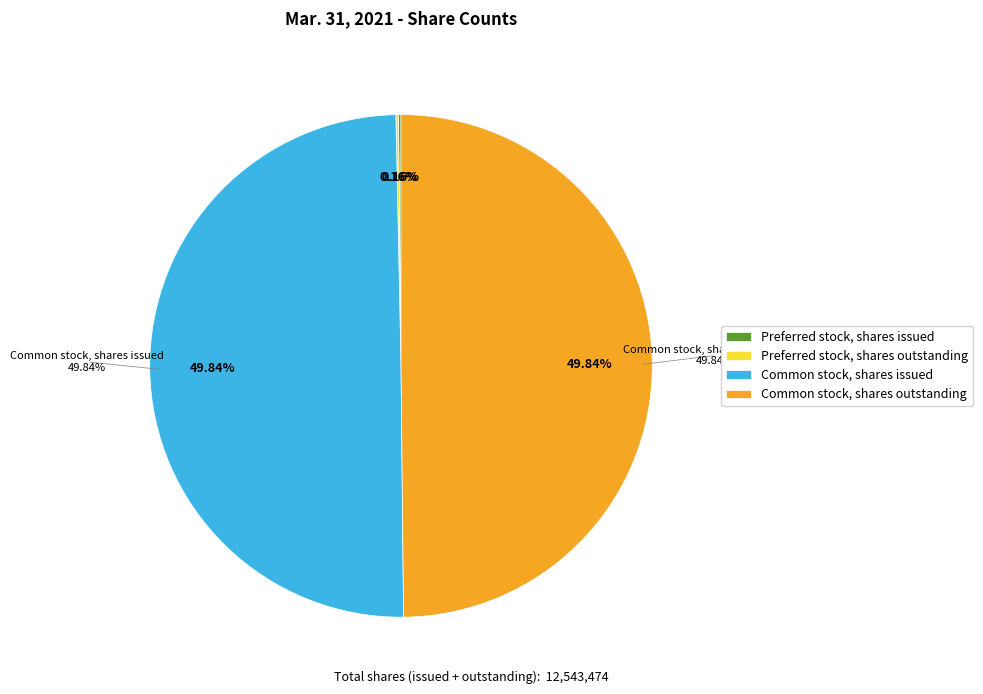

Count the number of slices in the pie.

4